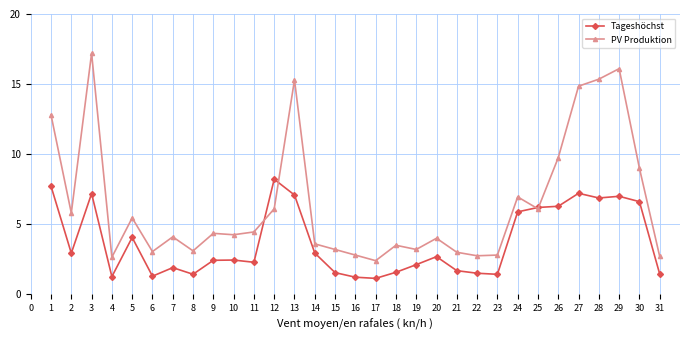

Between 3 and 20, which series saw the biggest shift?

PV Produktion